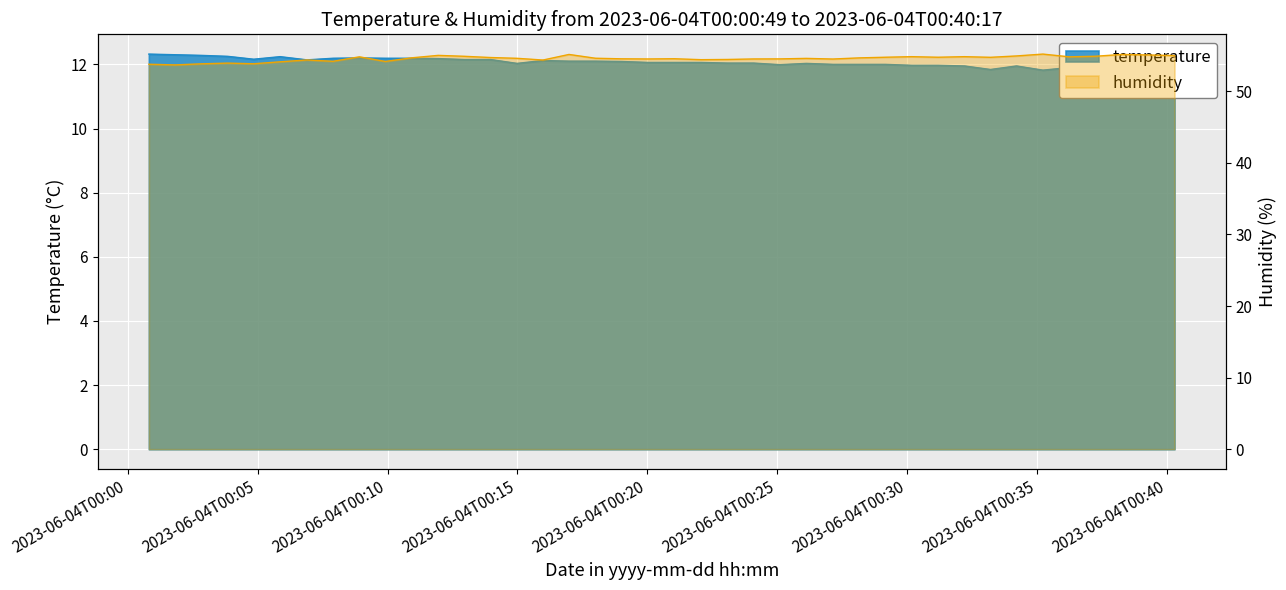

What is the difference between the maximum and minimum values in the temperature series?

0.5